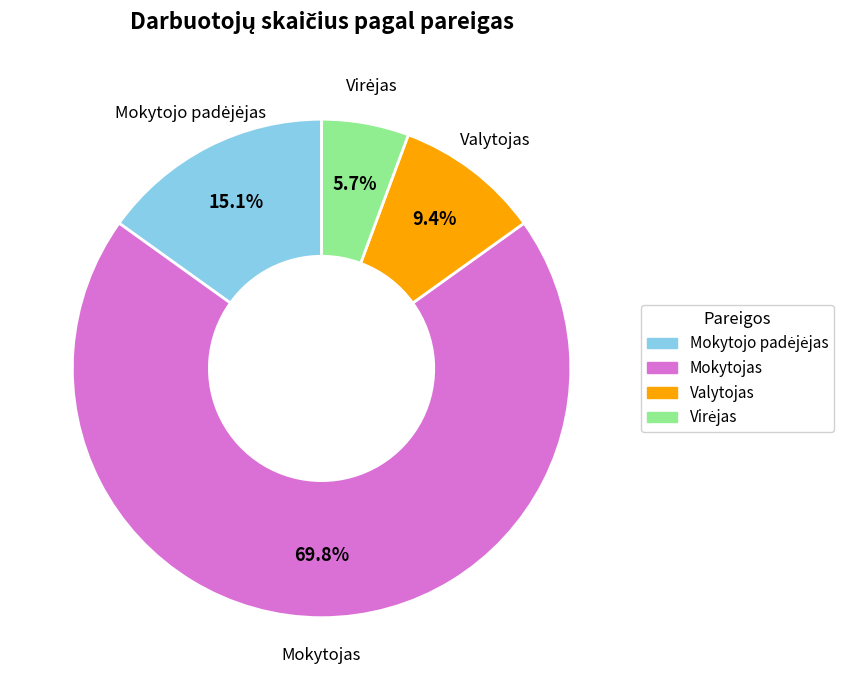

Which slice is the largest?

Mokytojas